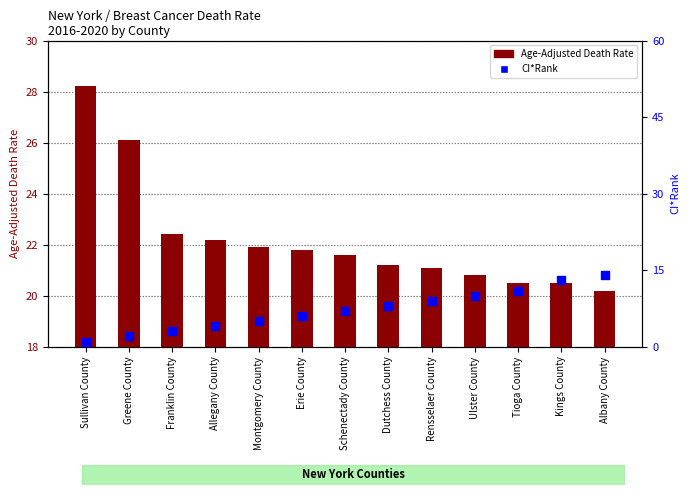

At how many categories does at least one series exceed 24?

2